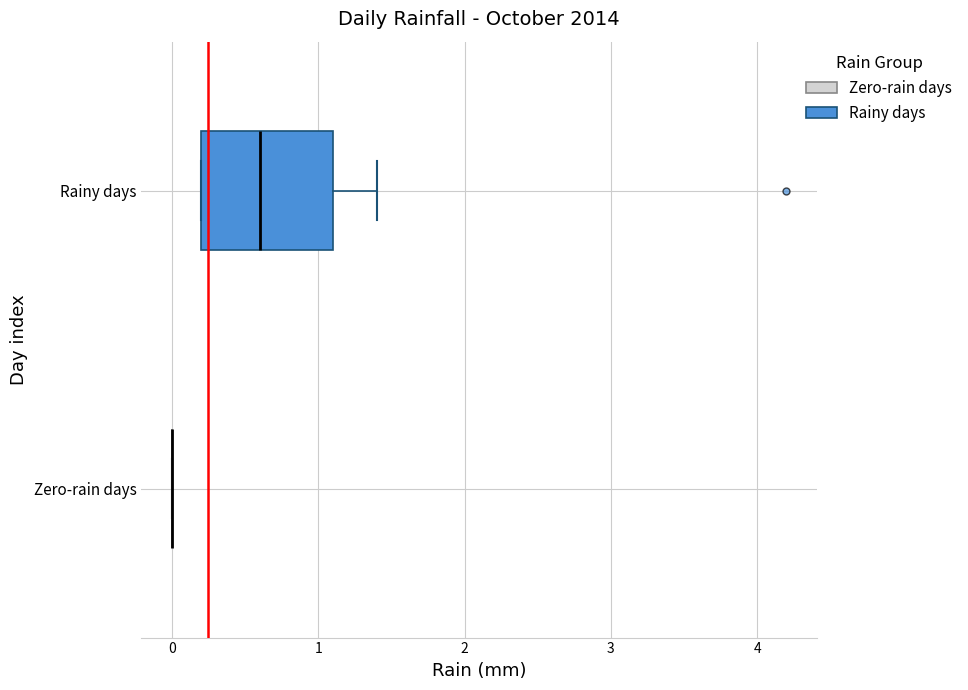

Where does the right whisker of the box for Rainy days end on the x-axis? The values are not printed on the chart, so give them approximately, as read against the axis.

1.4